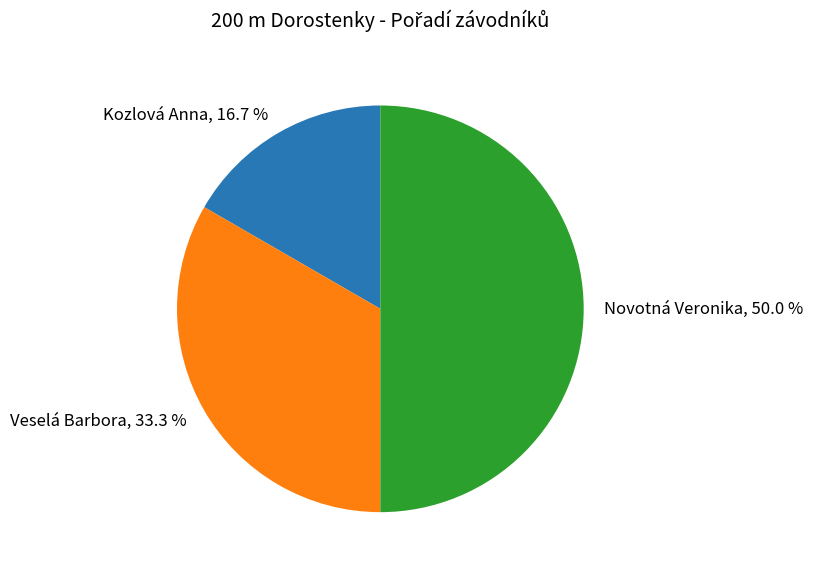

The Kozlová Anna slice represents 17% of the pie. True or false?

True